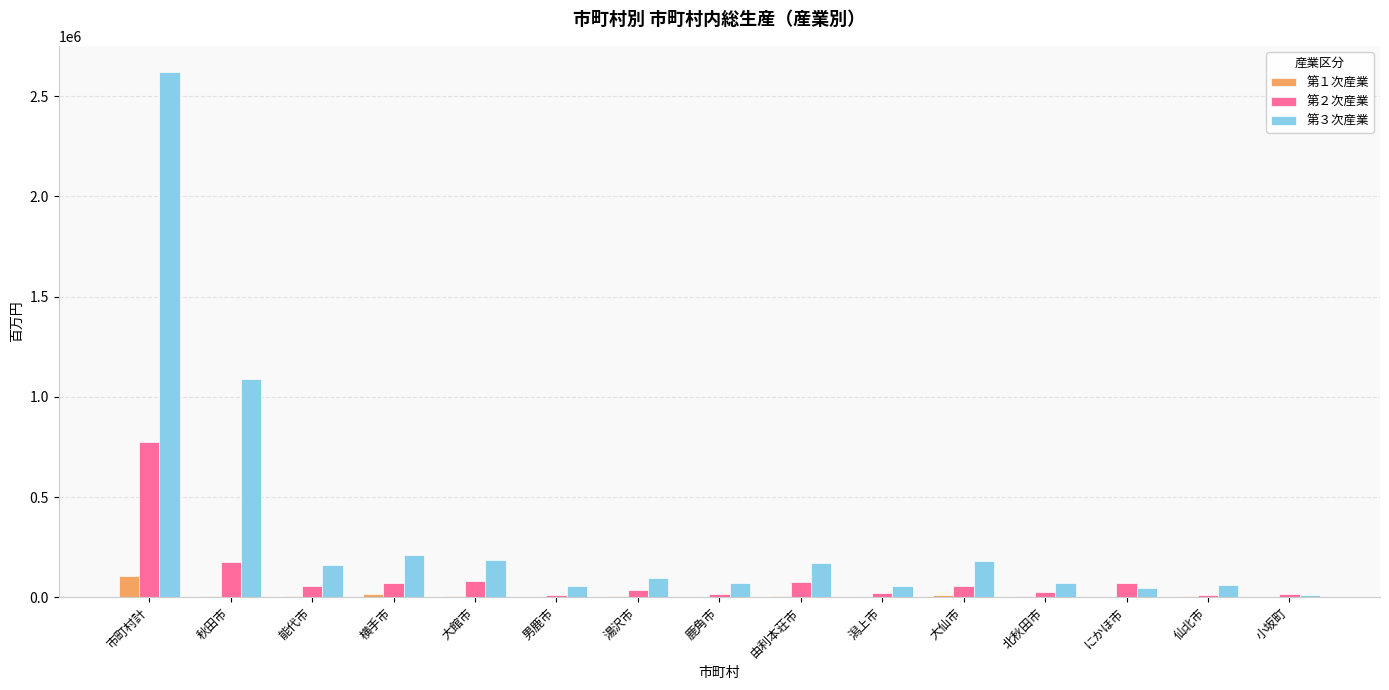

Are the bars grouped side by side (vs. stacked)?

Yes